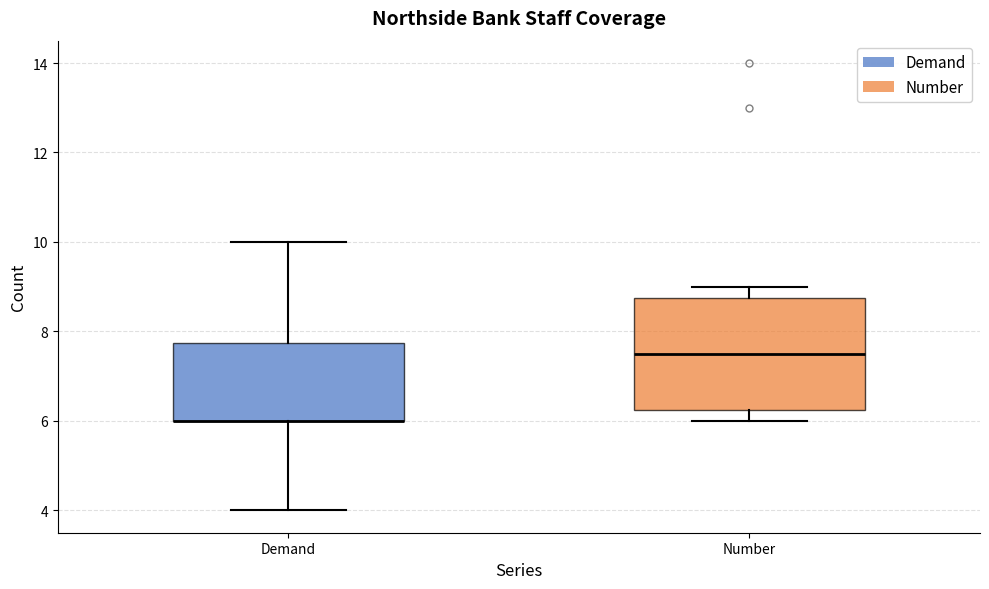

Comparing the boxes themselves (not the whiskers), which one is the tallest?

Number